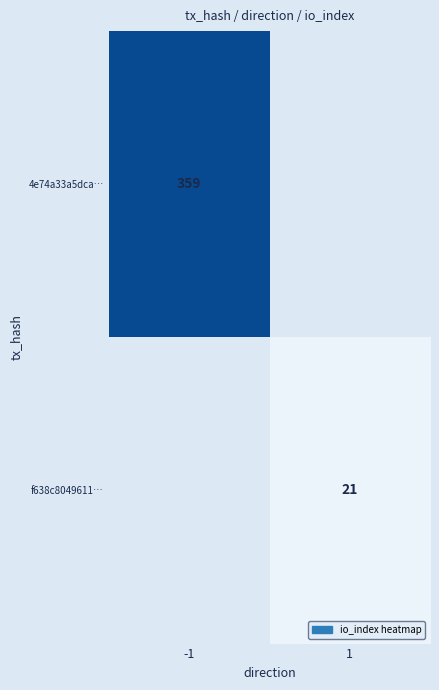

True or false: f638c8049611… has a value of 5 at 1.

False